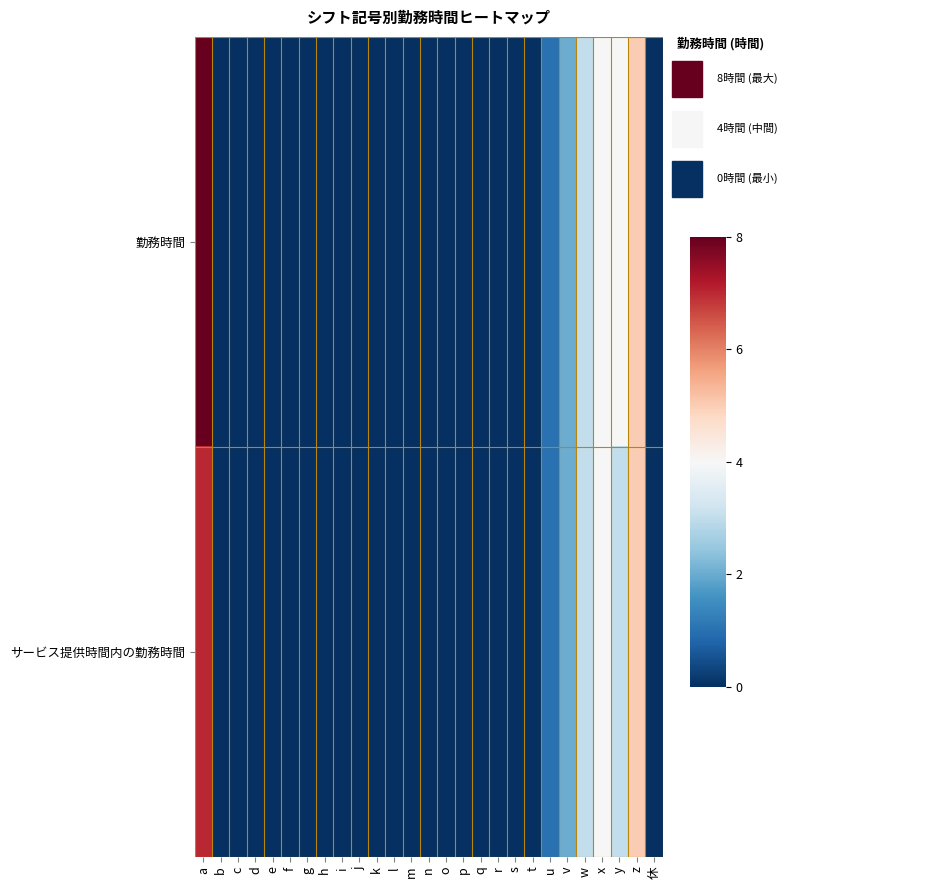

Reading left to right, transcribe all the data shown in this chart.

勤務時間: a=8	b=0	c=0	d=0	e=0	f=0	g=0	h=0	i=0	j=0	k=0	l=0	m=0	n=0	o=0	p=0	q=0	r=0	s=0	t=0	u=1	v=2	w=3	x=4	y=4	z=5	休=0
サービス提供時間内の勤務時間: a=7	b=0	c=0	d=0	e=0	f=0	g=0	h=0	i=0	j=0	k=0	l=0	m=0	n=0	o=0	p=0	q=0	r=0	s=0	t=0	u=1	v=2	w=3	x=4	y=3	z=5	休=0